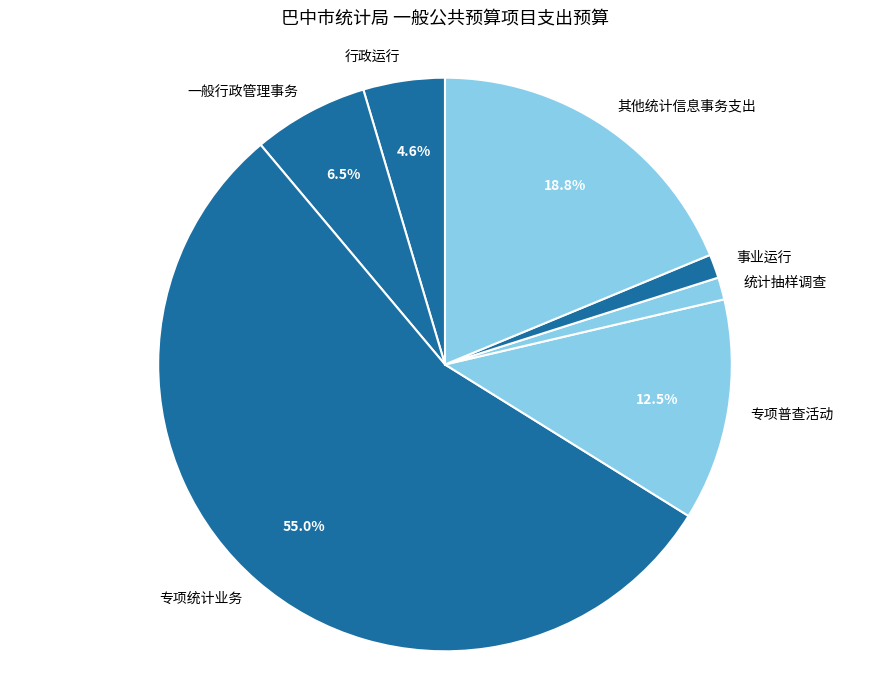

Which slice is the largest?

专项统计业务